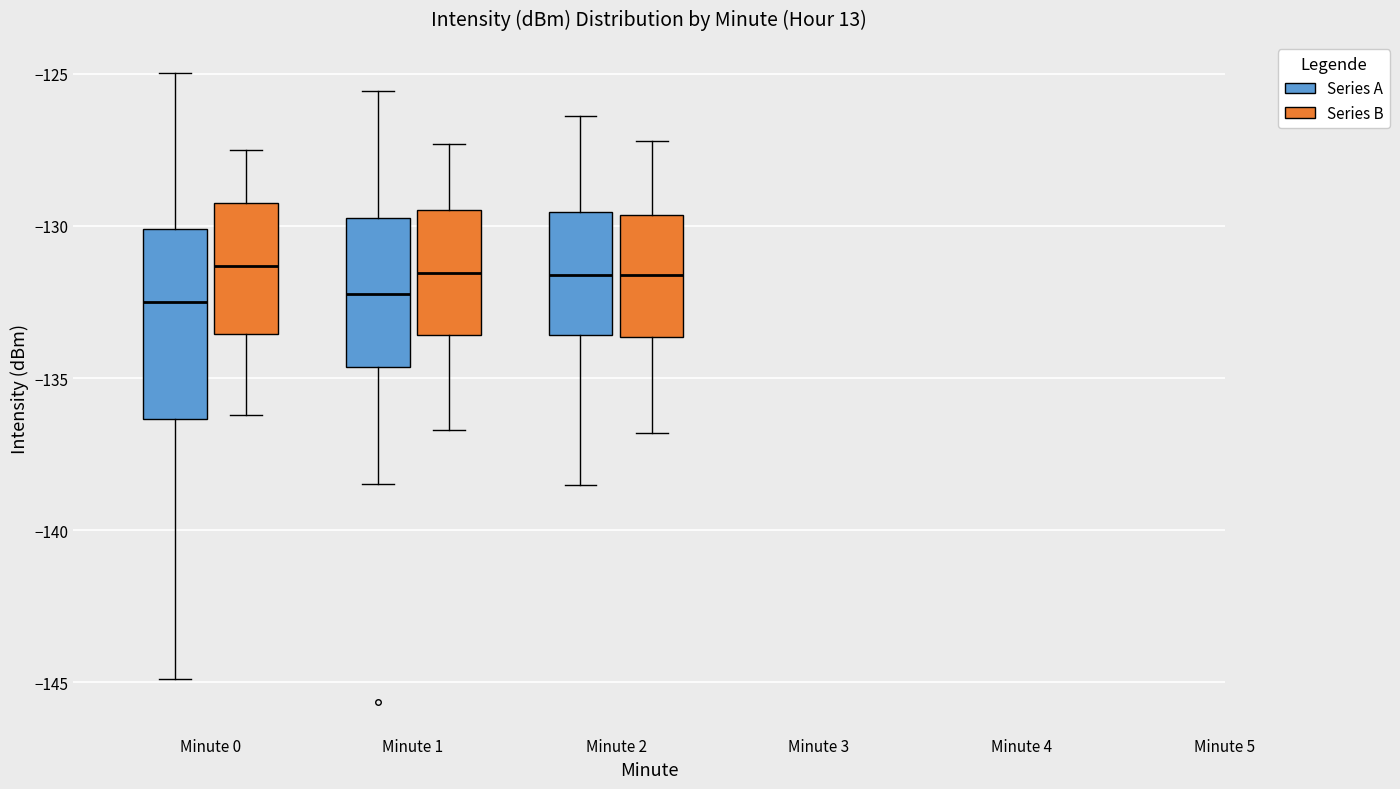

Which box is the tallest, from its lower edge to its upper edge?

Minute 0 (Series A)